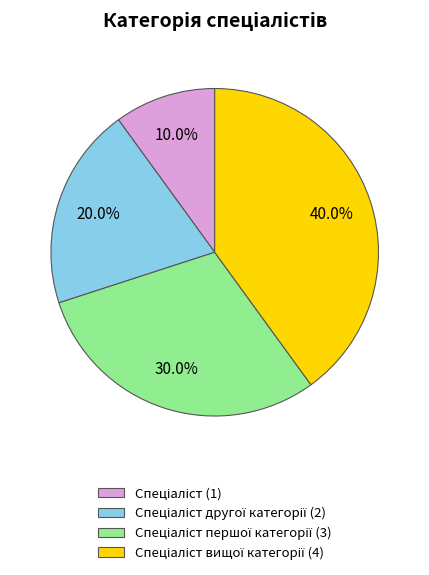

Count the number of slices in the pie.

4